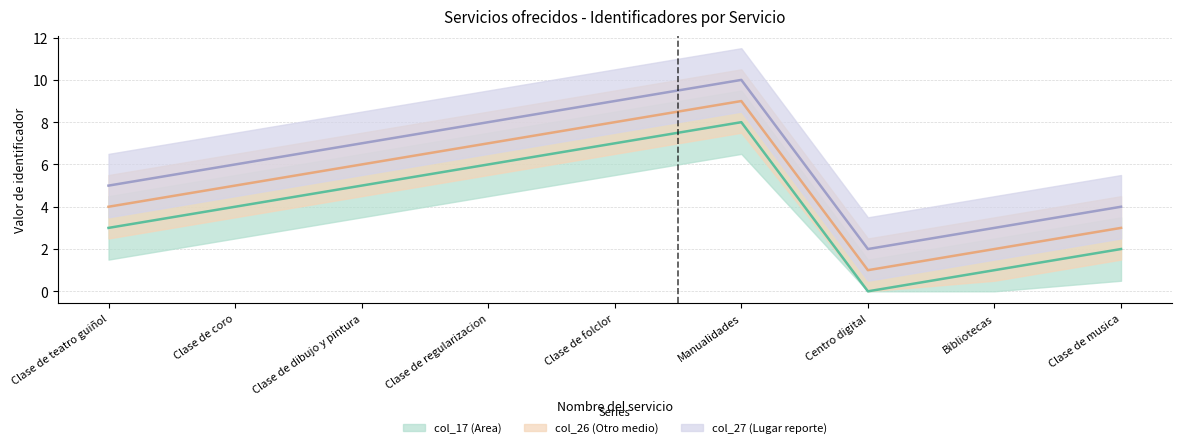

Is this an area chart (filled region under the line)?

No